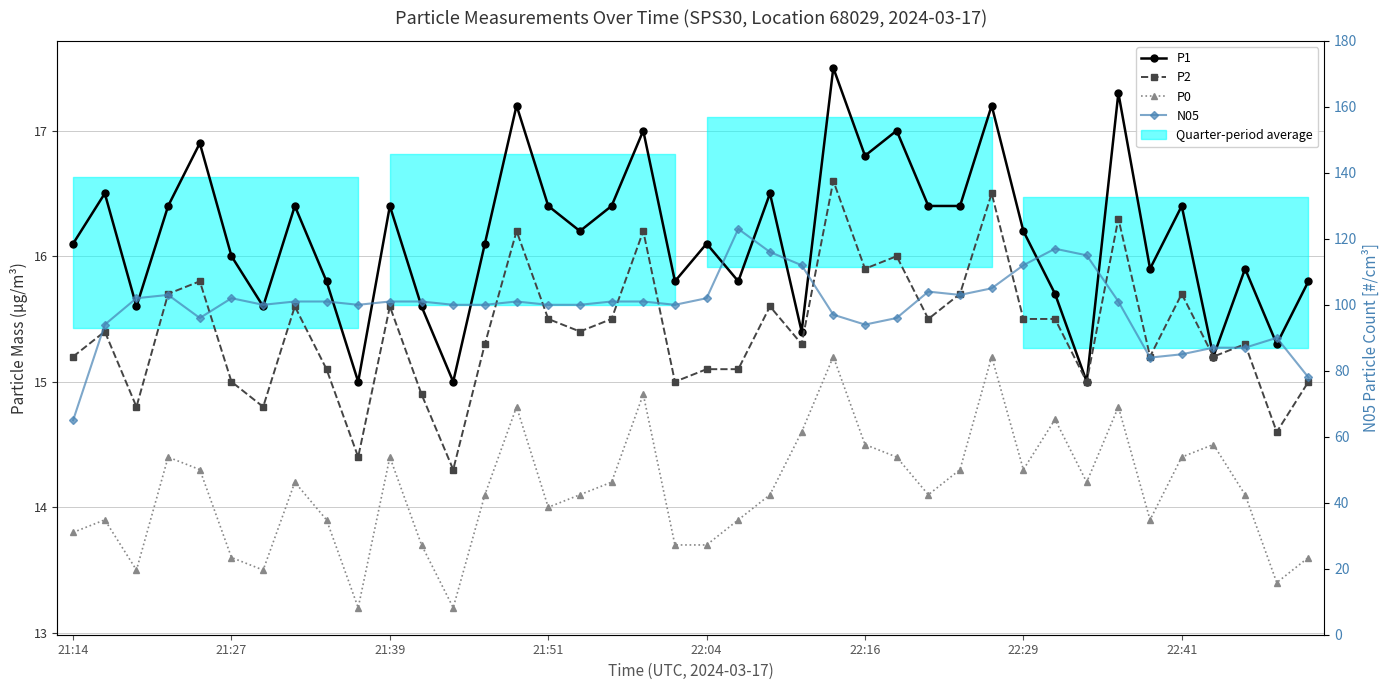

Which series has the widest spread of values?

N05